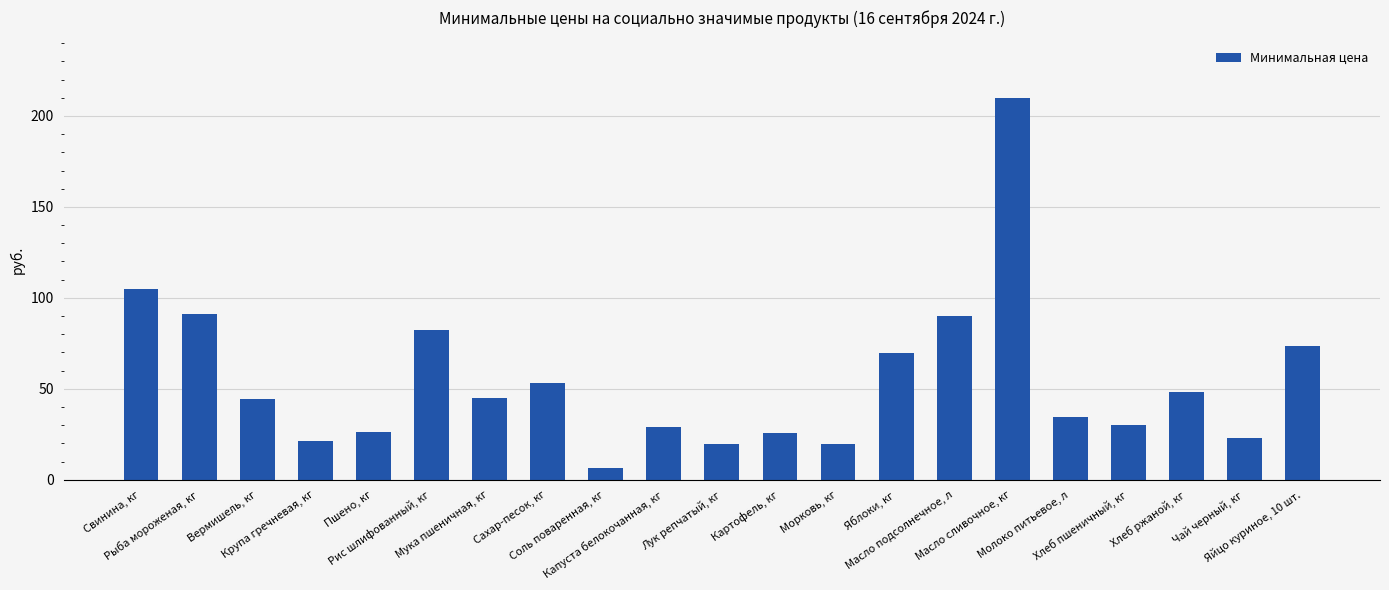

Which label corresponds to the smallest value in the chart?

Соль поваренная, кг